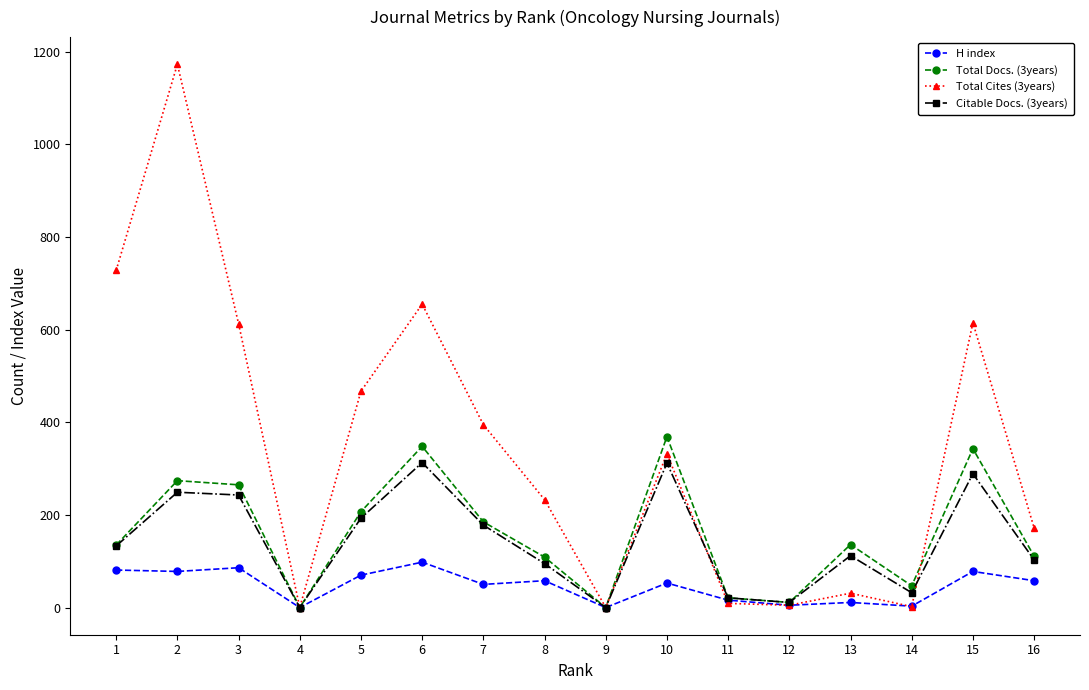

What is the sum of all Citable Docs. (3years) values?

2284